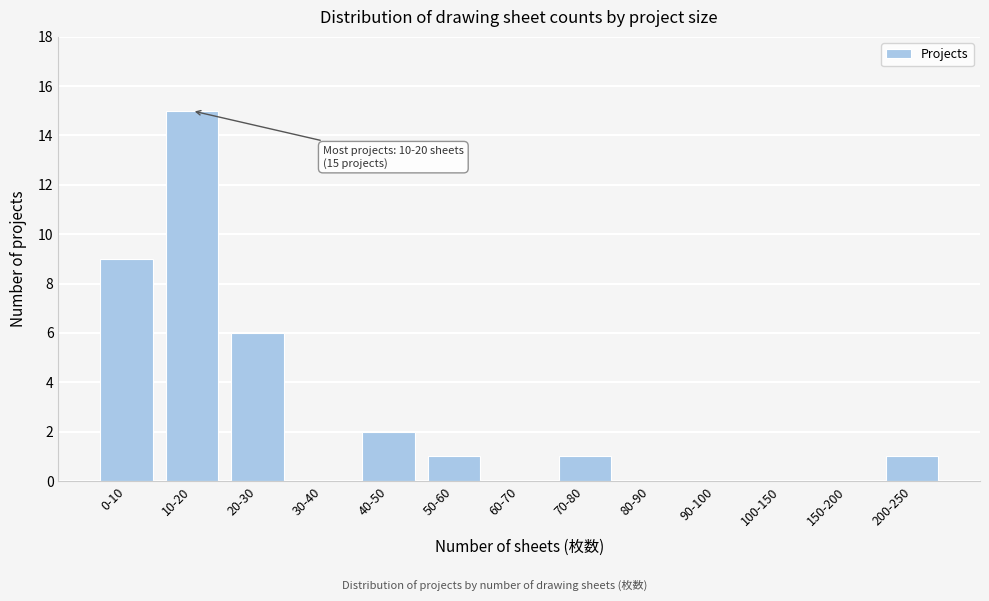

Reading left to right, transcribe all the data shown in this chart.

0-10=9	10-20=15	20-30=6	30-40=0	40-50=2	50-60=1	60-70=0	70-80=1	80-90=0	90-100=0	100-150=0	150-200=0	200-250=1